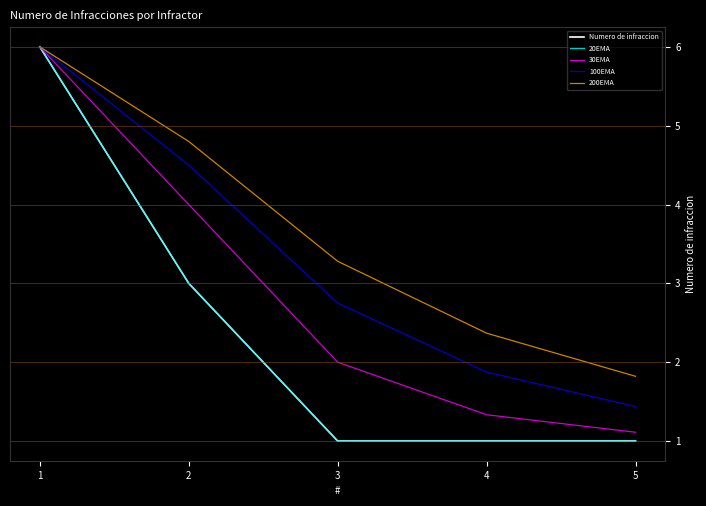

Does the chart display data point markers on the line(s)?

No